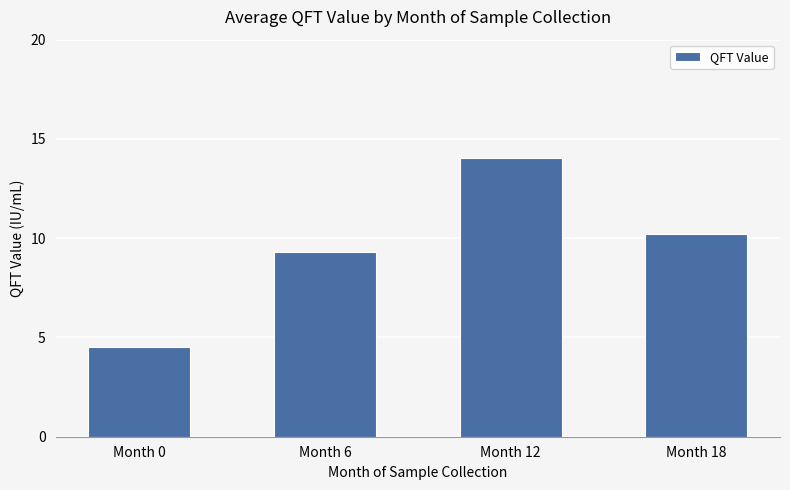

At which category does the chart reach its peak across all series?

Month 12